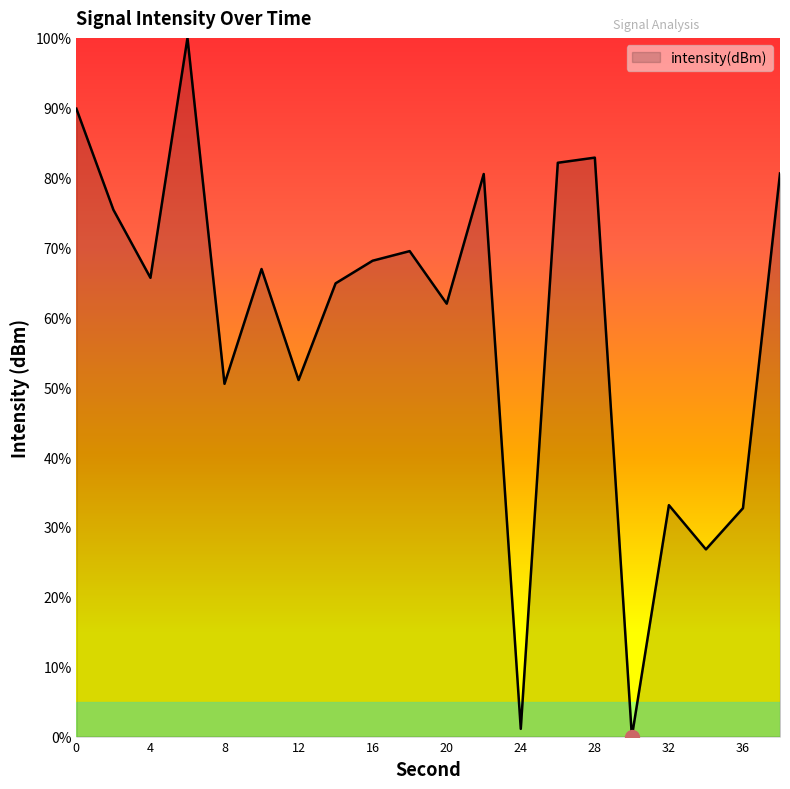

What is the greatest value displayed?

100.0